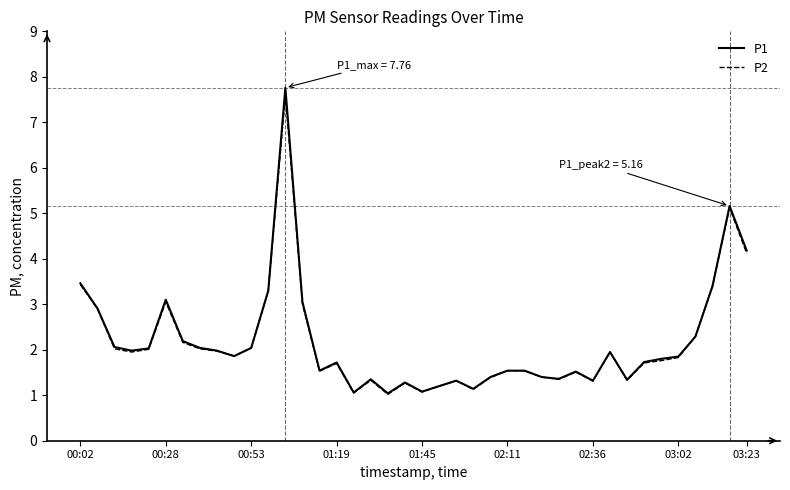

Which series has the widest spread of values?

P1